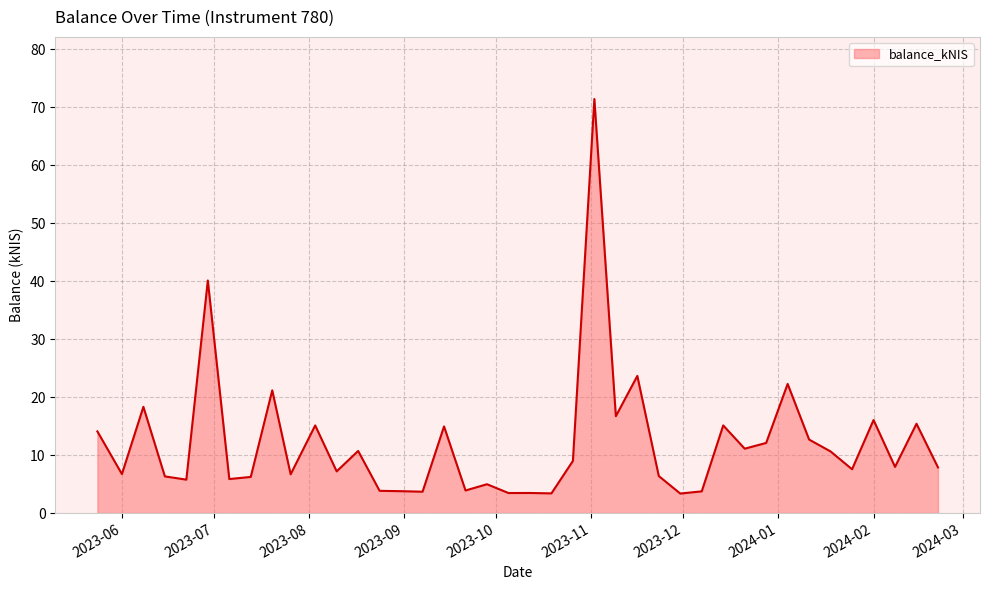

What is the minimum value shown in the chart?

3.4